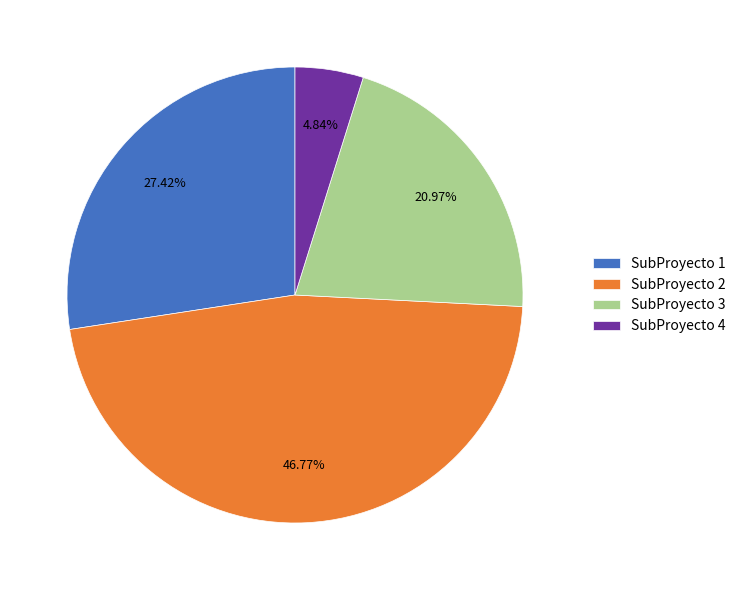

What is the ratio of the value at SubProyecto 4 to the value at SubProyecto 3?

0.2